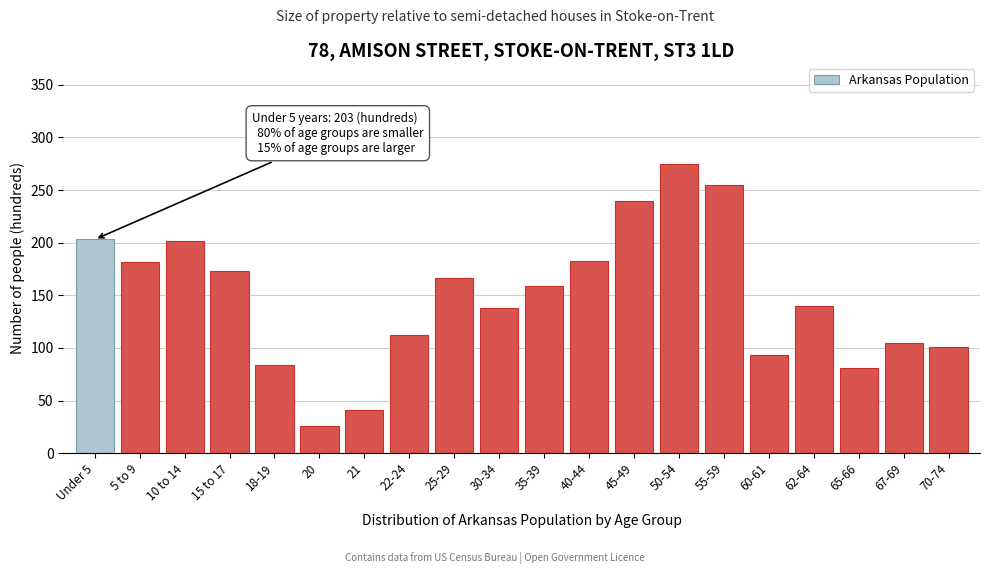

What is the value of the 9th bar from the left?

166